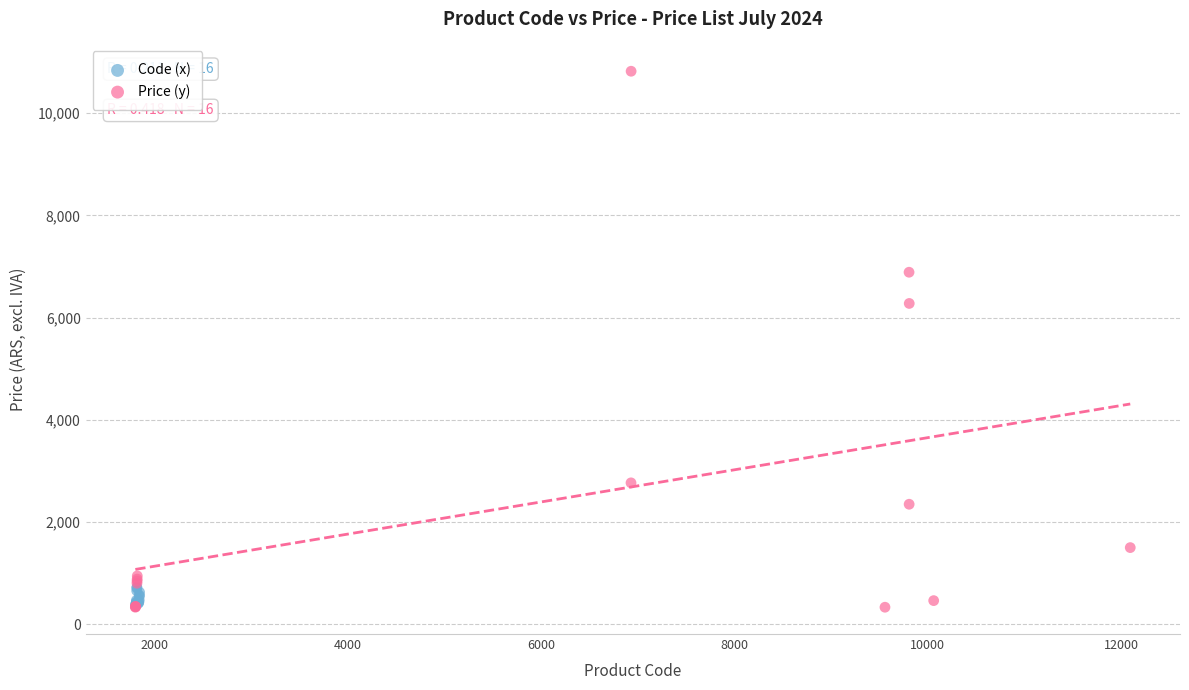

Which series contains the highest Y value?

Price (y)